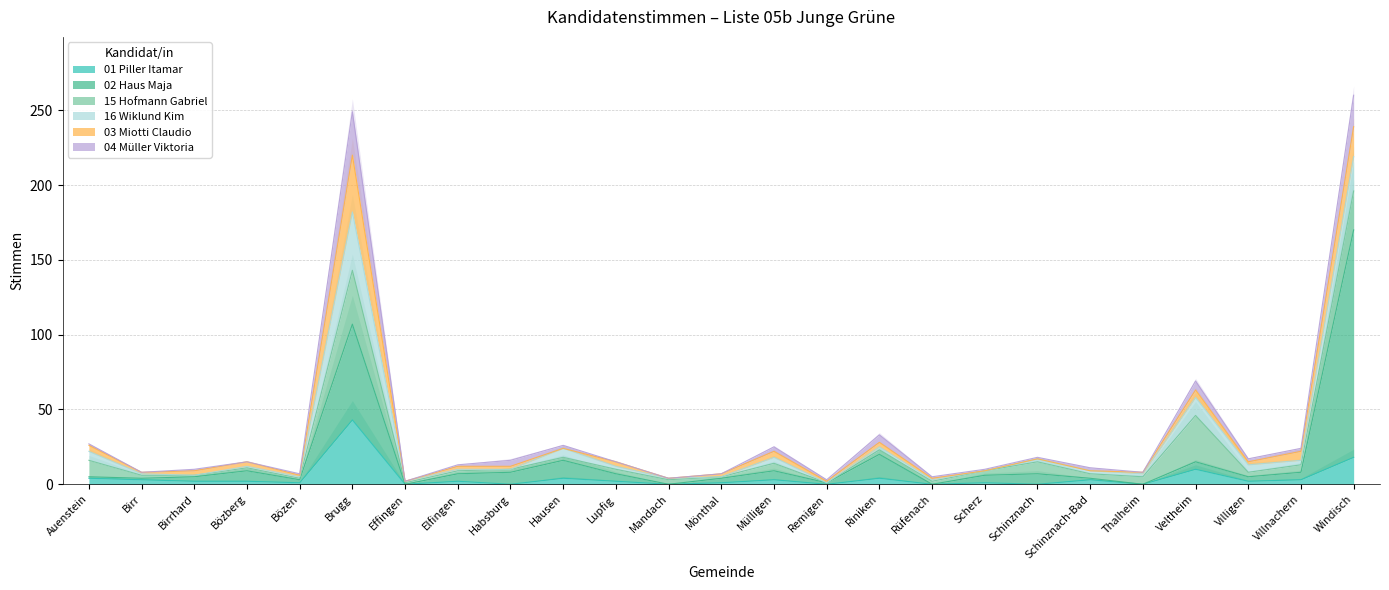

True or false: 15 Hofmann Gabriel and 02 Haus Maja intersect in this chart.

True